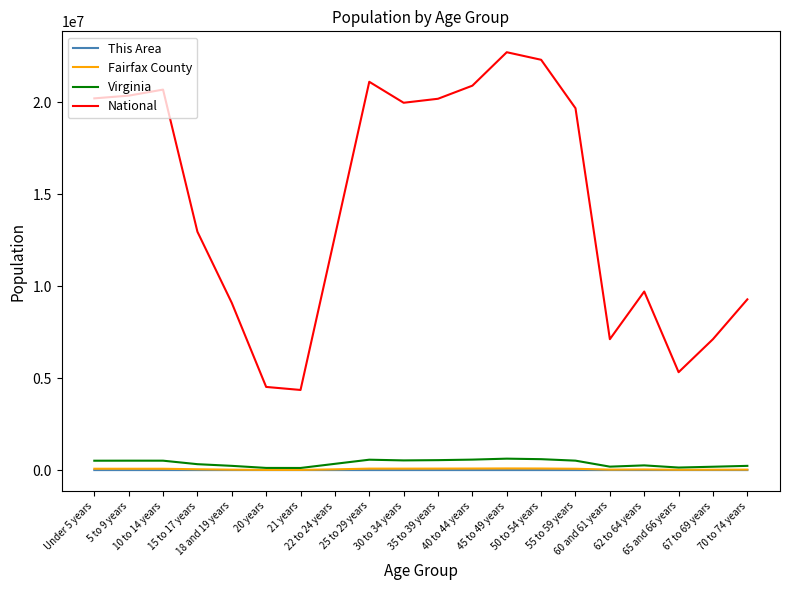

Which series has the widest spread of values?

National